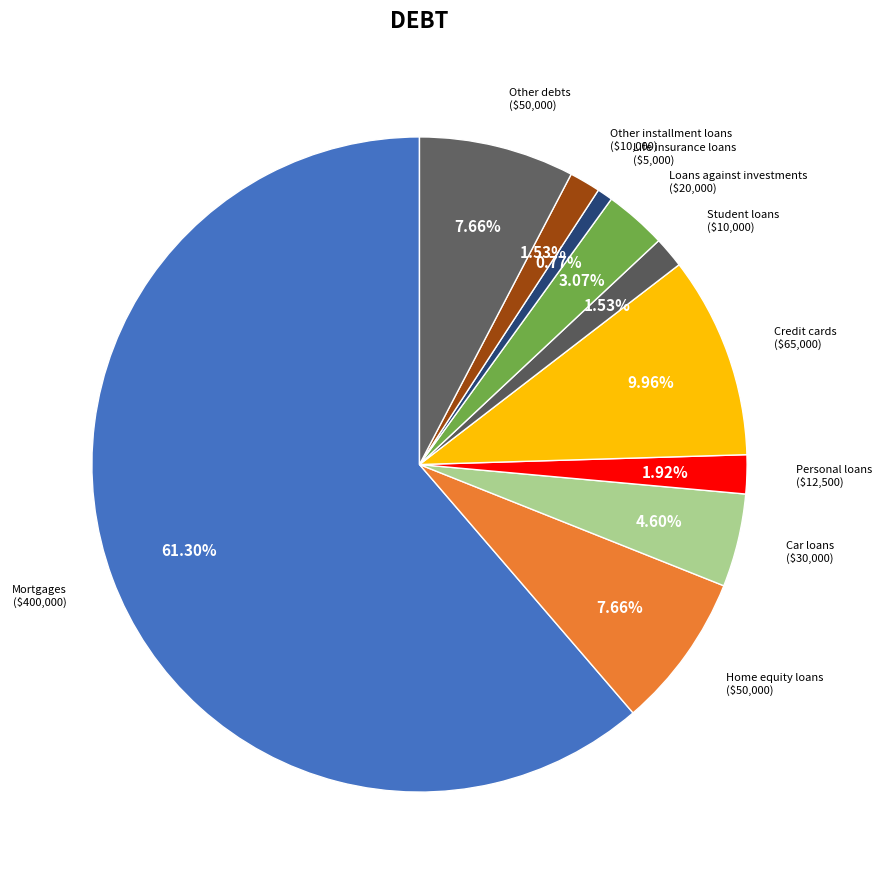

To the nearest percent, what percentage of the pie is Other debts?

8%